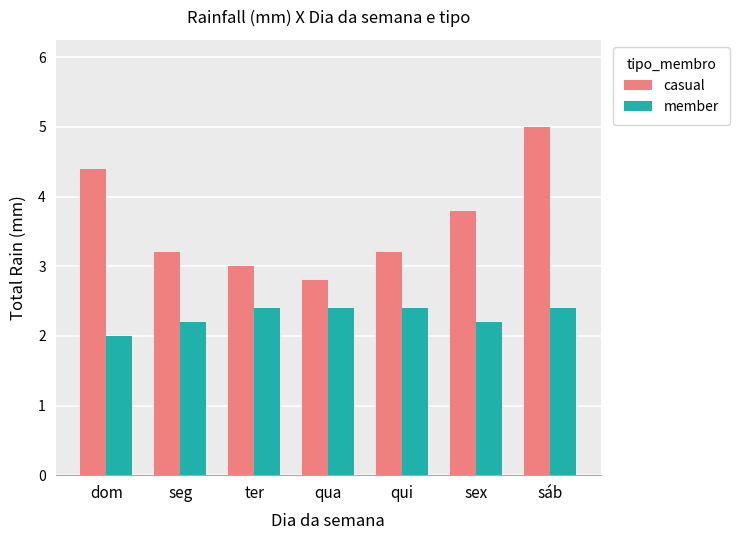

Reading left to right, list all the values displayed in this chart.

casual: 4.4	3.2	3.0	2.8	3.2	3.8	5.0
member: 2.0	2.2	2.4	2.4	2.4	2.2	2.4